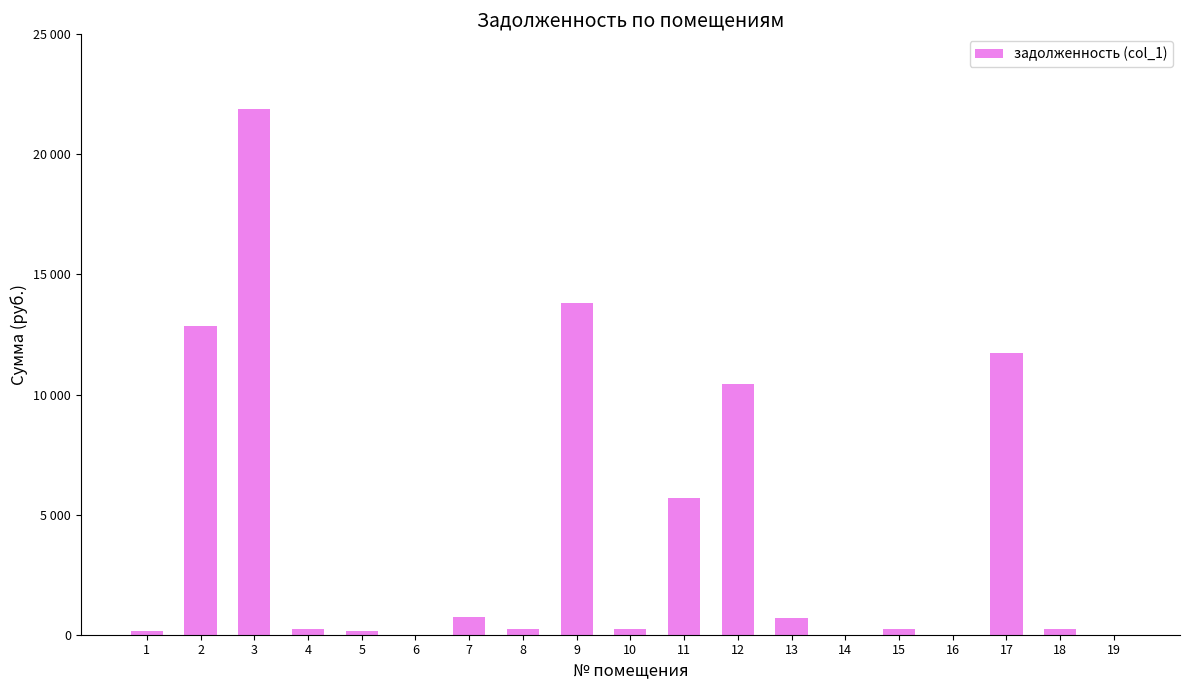

Reading left to right, list all the values displayed in this chart.

155.3	12853.7	21885.4	233.7	157.9	1.8	721.9	235.3	13810.5	228.4	5678.8	10432.2	693.2	0.0	230.7	0.0	11744.5	251.2	0.0